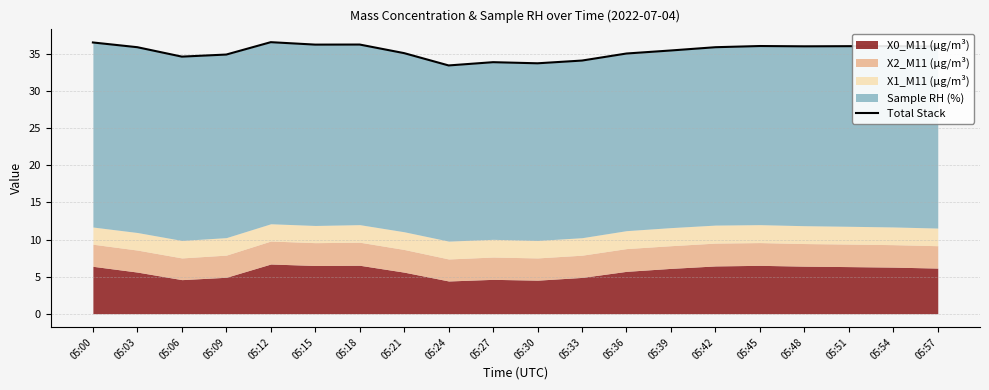

How many lines are shown in the chart?

1